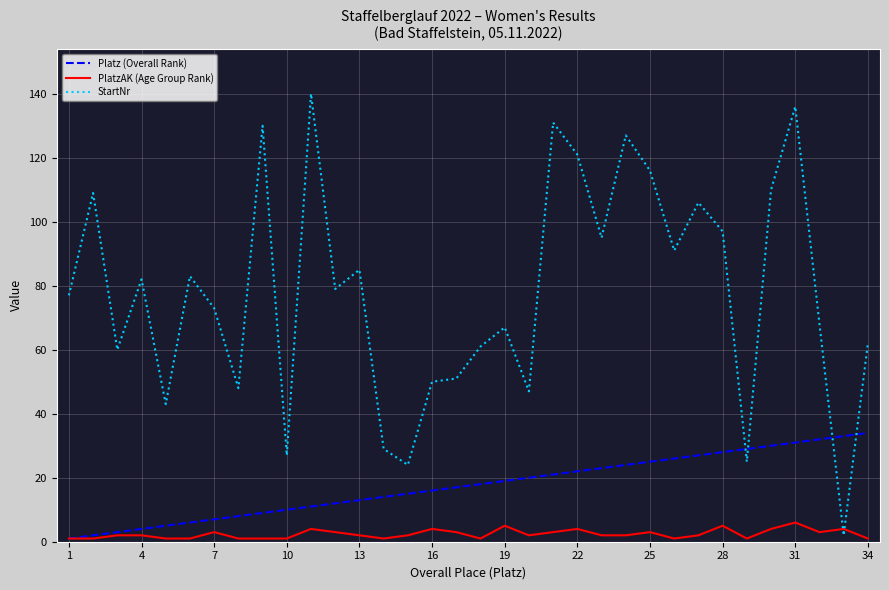

What is the maximum value shown in the chart?

140